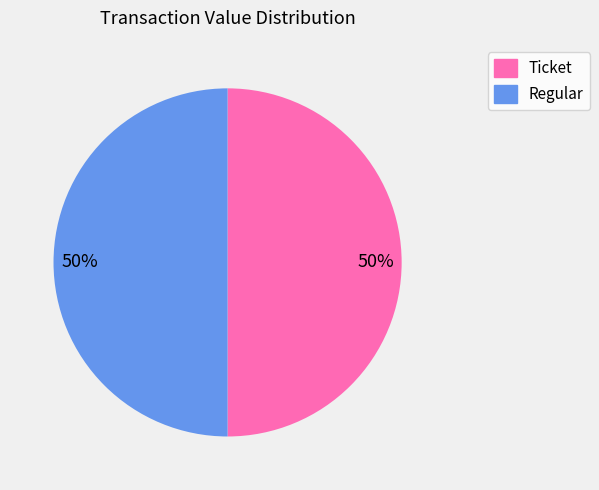

The Regular slice represents 50% of the pie. True or false?

True